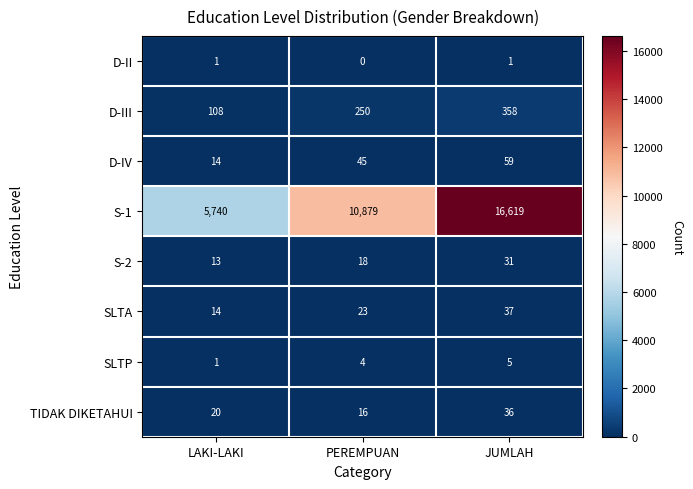

The value of S-2 at JUMLAH is 51. True or false?

False